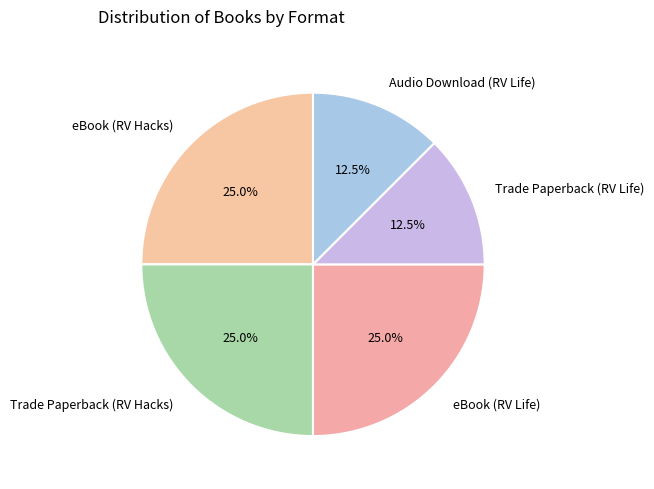

Does eBook (RV Life) represent more than half of the total?

No